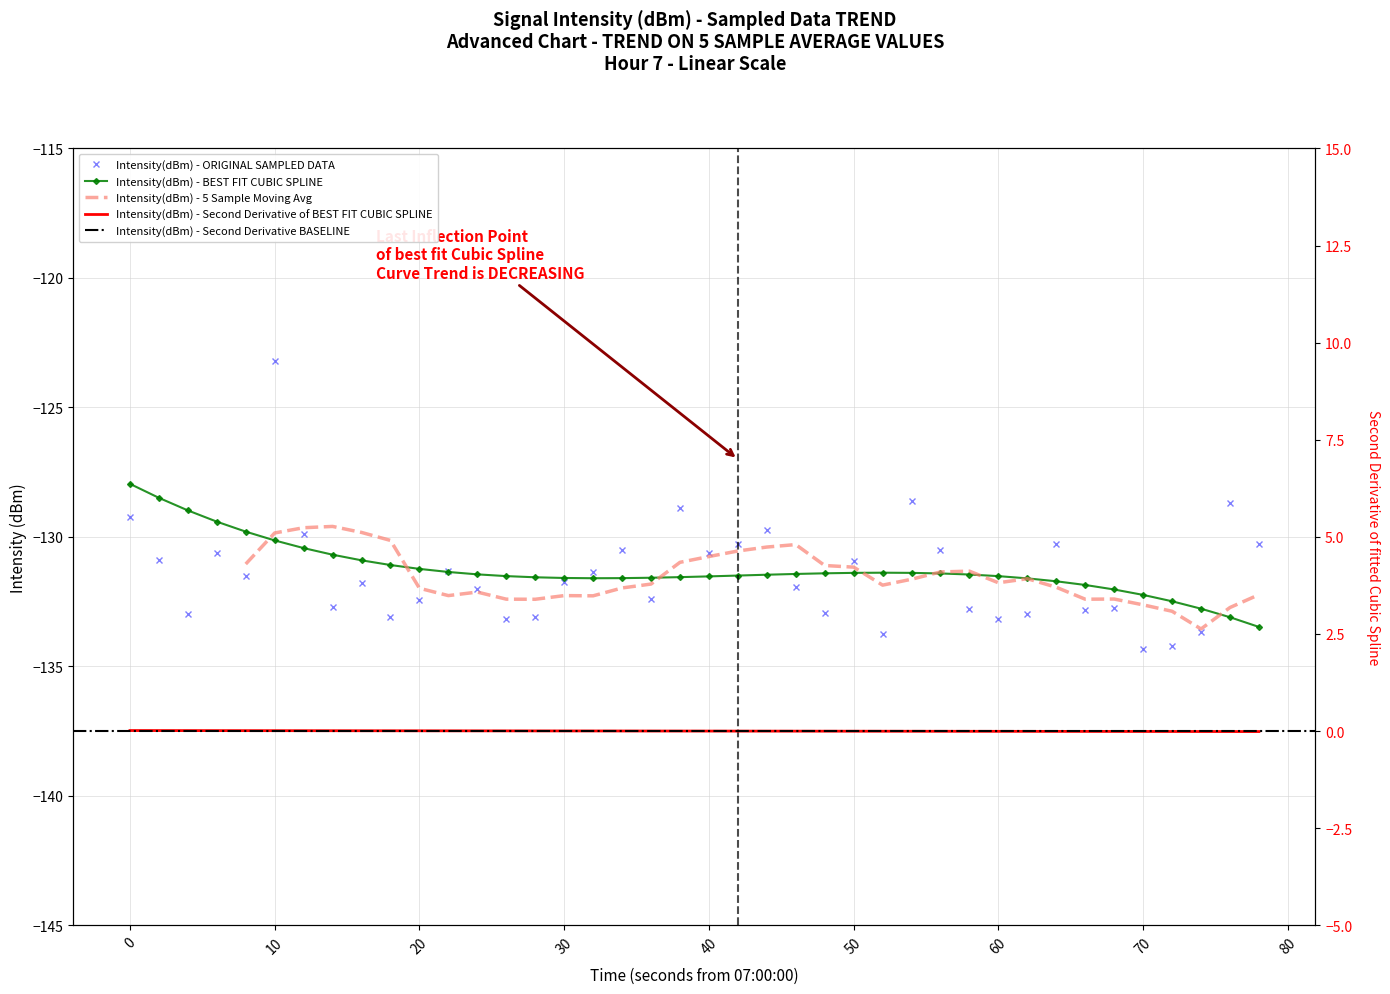

How many points are higher than both their immediate neighbors (excluding endpoints)?

12